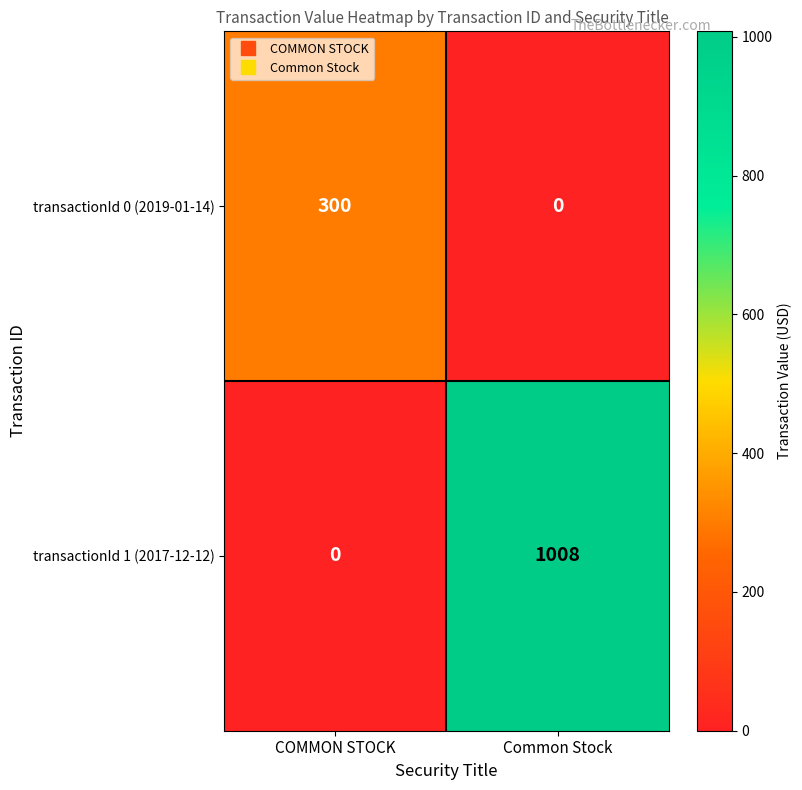

The transactionId 1 (2017-12-12) series shows 1008 at Common Stock. True or false?

True